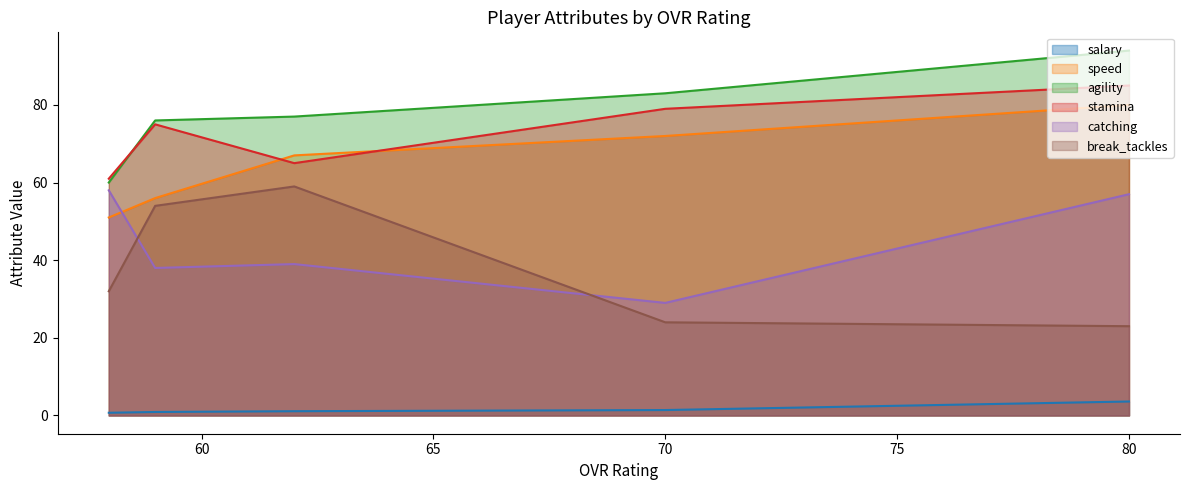

How many data points in break_tackles are above 32?

2